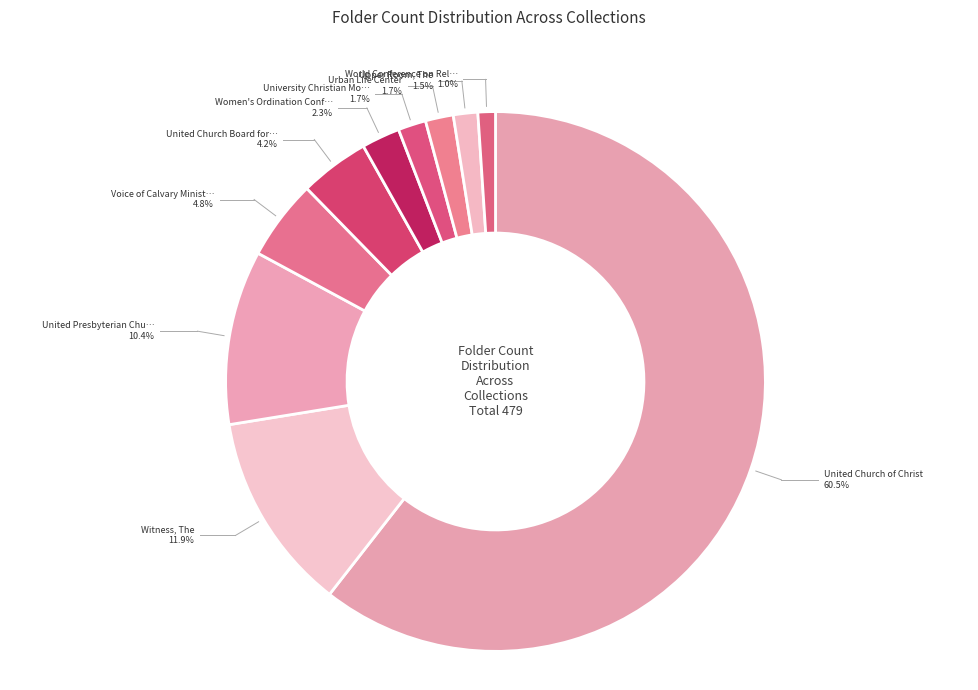

Rank the categories by value from lowest to highest.

World Conference on
Religion and Peace, Upper Room, The, University Christian
Movement in New England, Urban Life Center, Women's Ordination
Conference, The, United Church Board for
Homeland Ministries, Voice of Calvary Ministries, United Presbyterian Church, Witness, The, United Church of Christ